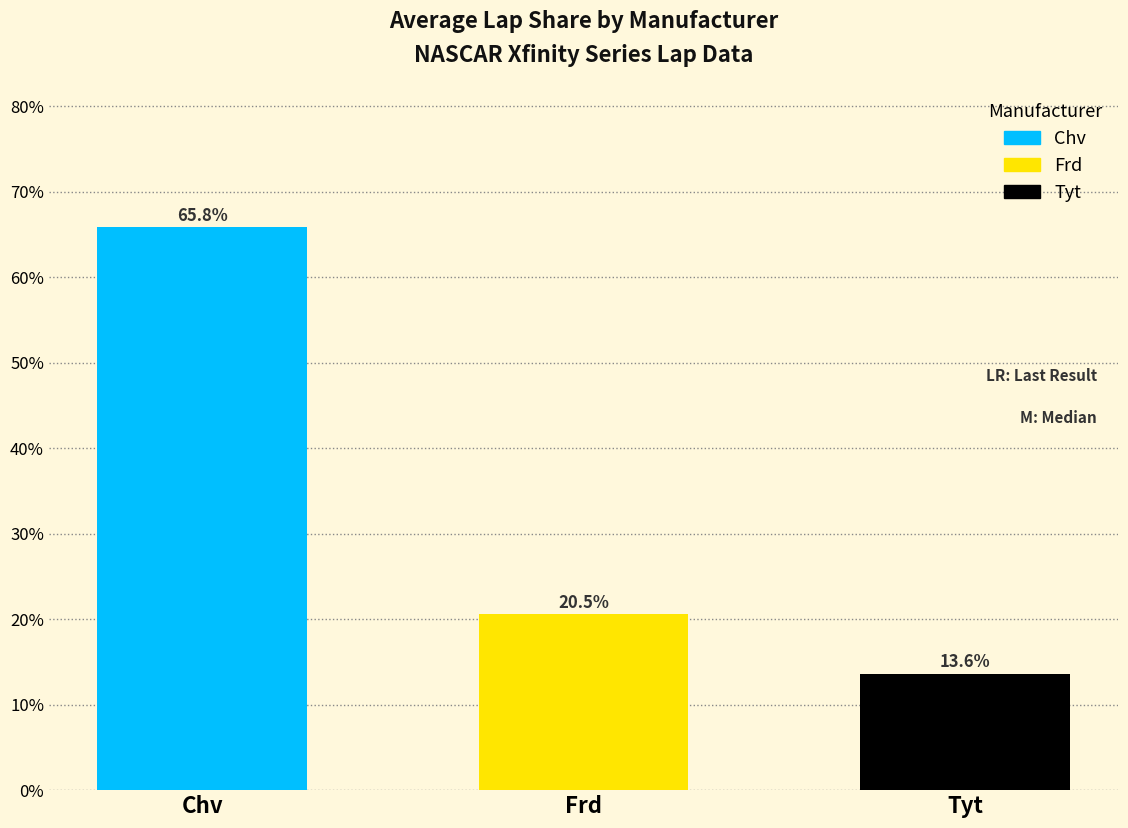

What is the value of the 2nd bar from the left?

20.5